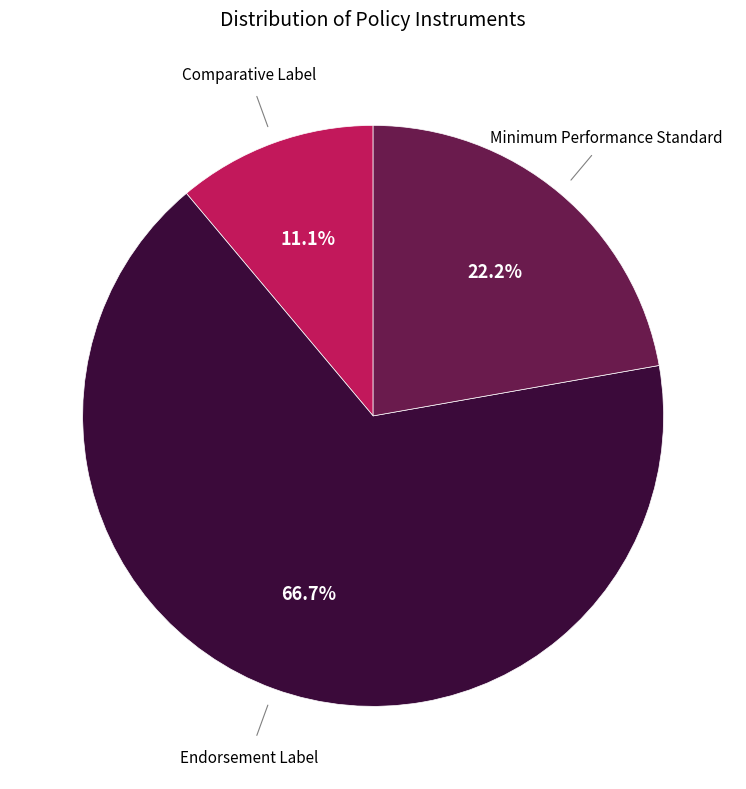

Is there any slice that represents more than half of the pie?

Yes